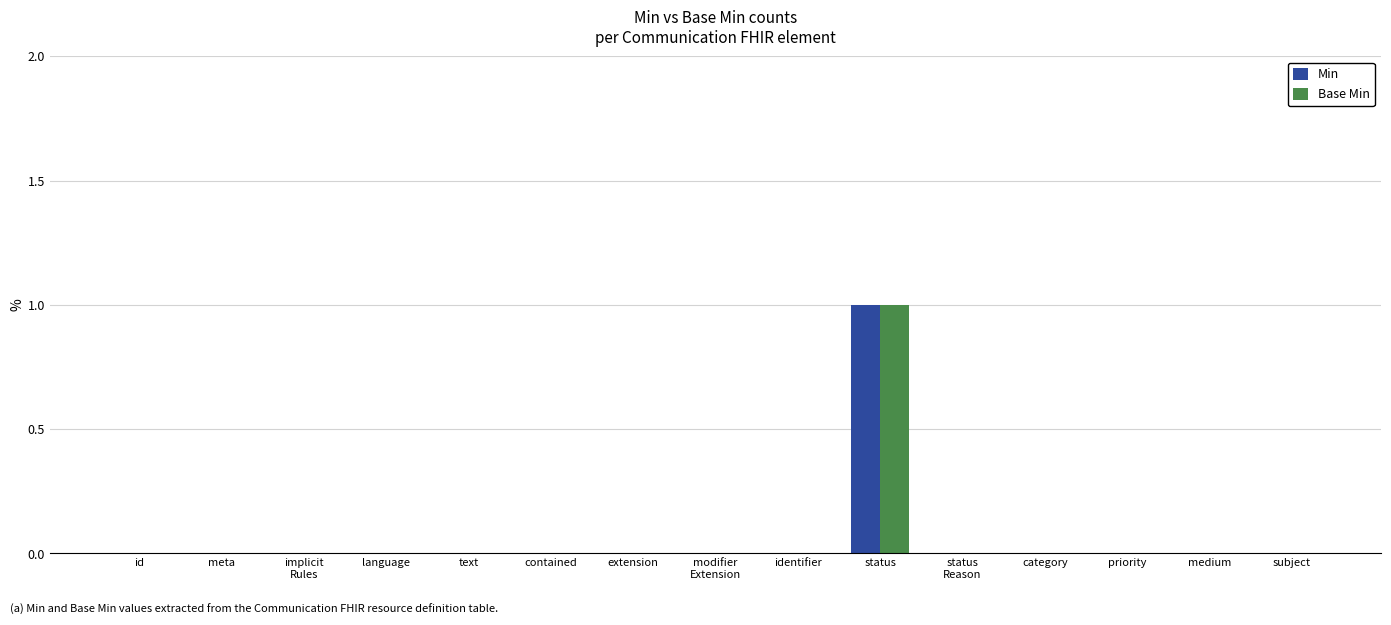

How many groups of bars are there?

15